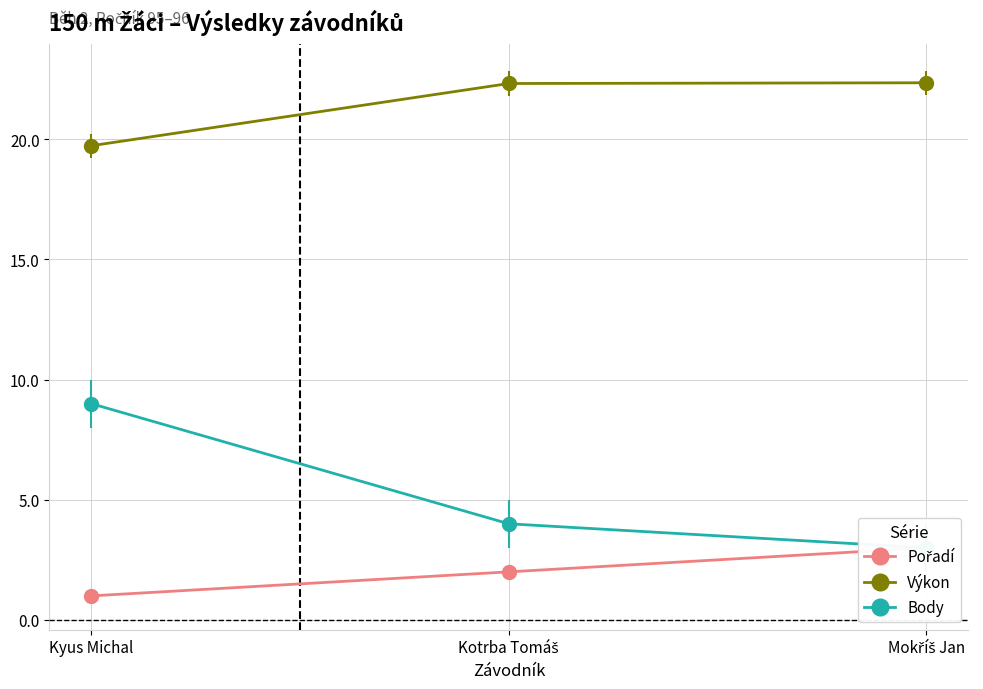

The value of Výkon at Mokříš Jan is 38.8. True or false?

False